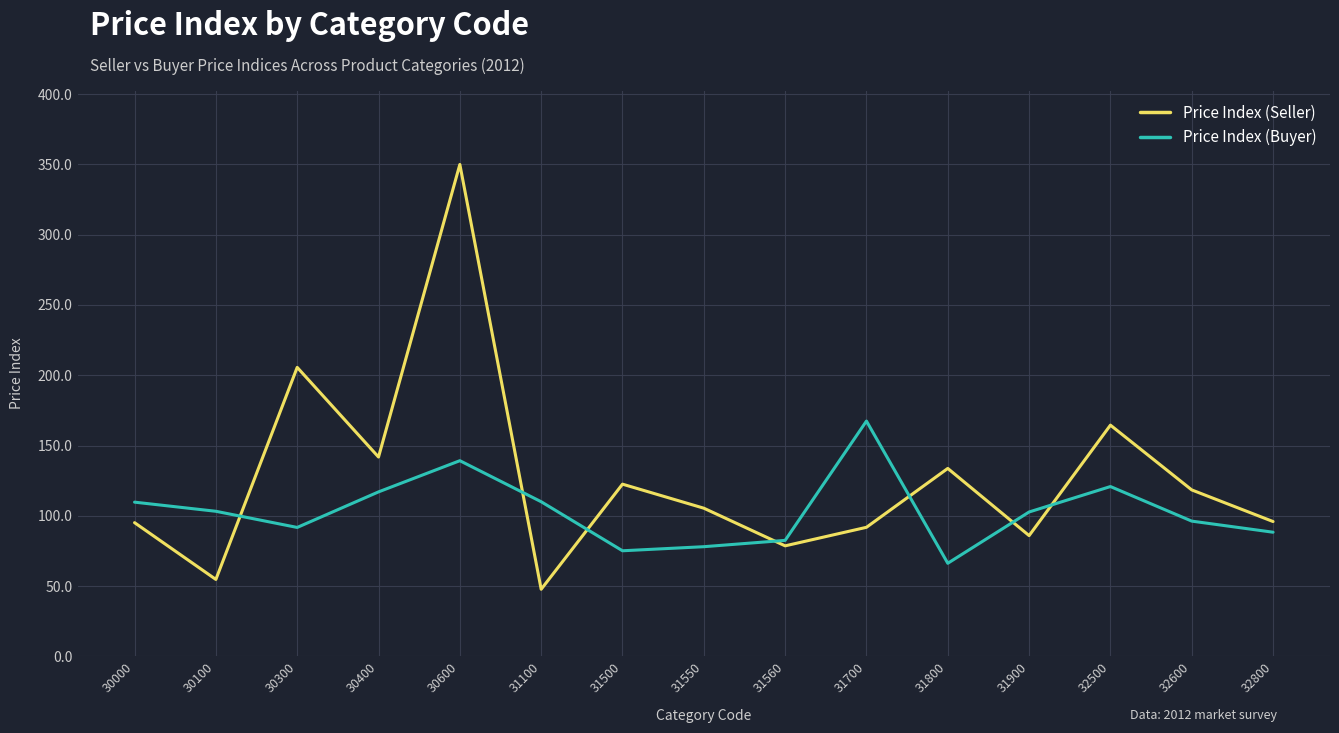

How many distinct data groups are displayed?

2